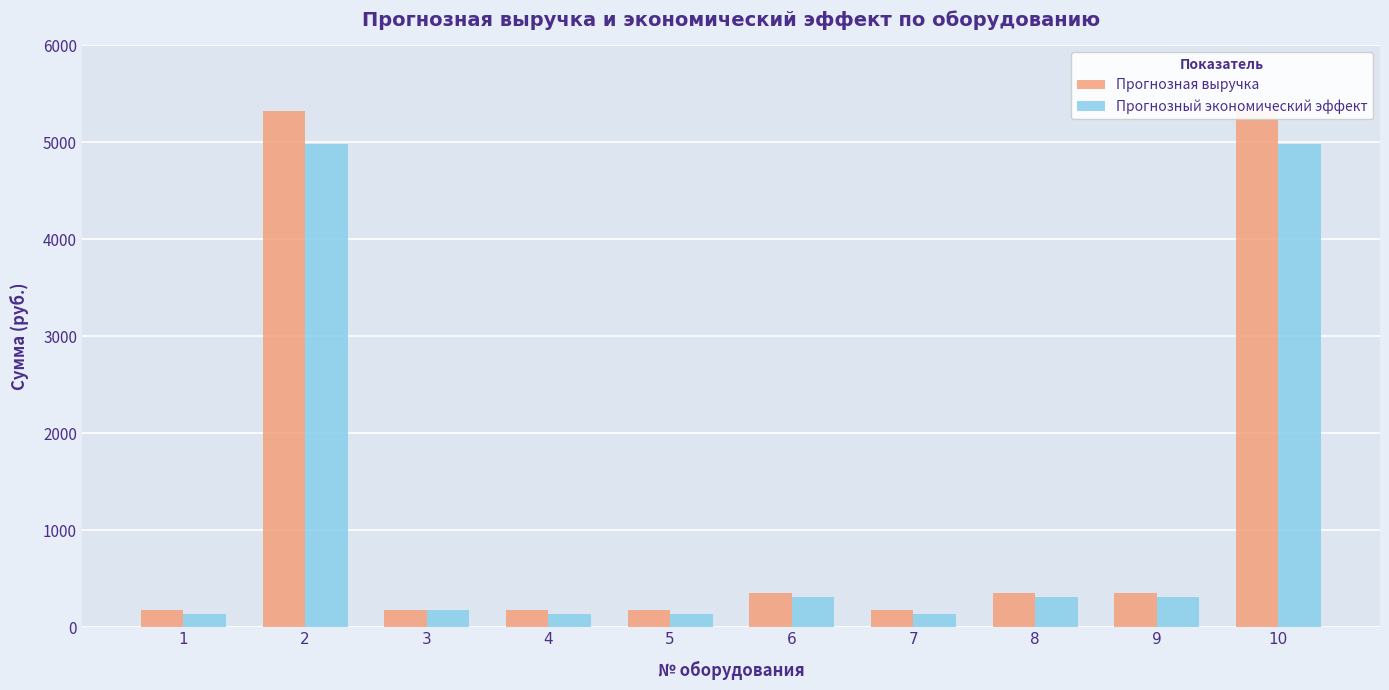

Rank the series by their maximum value, from lowest to highest.

Прогнозный экономический эффект, Прогнозная выручка